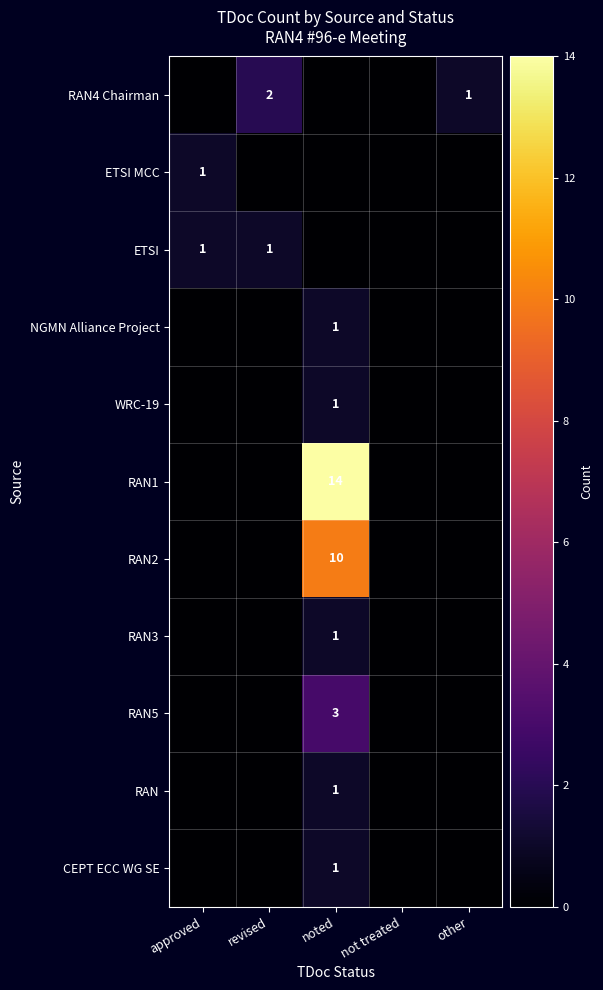

The ETSI series shows 2 at approved. True or false?

False